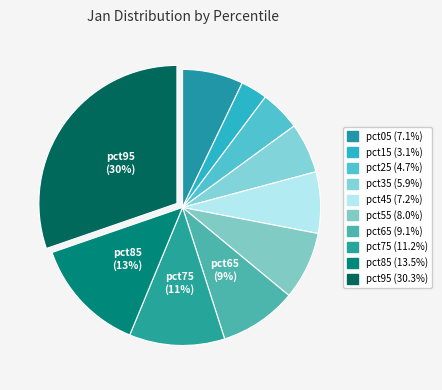

What percentage is the pct45 slice, to the nearest percent?

7%